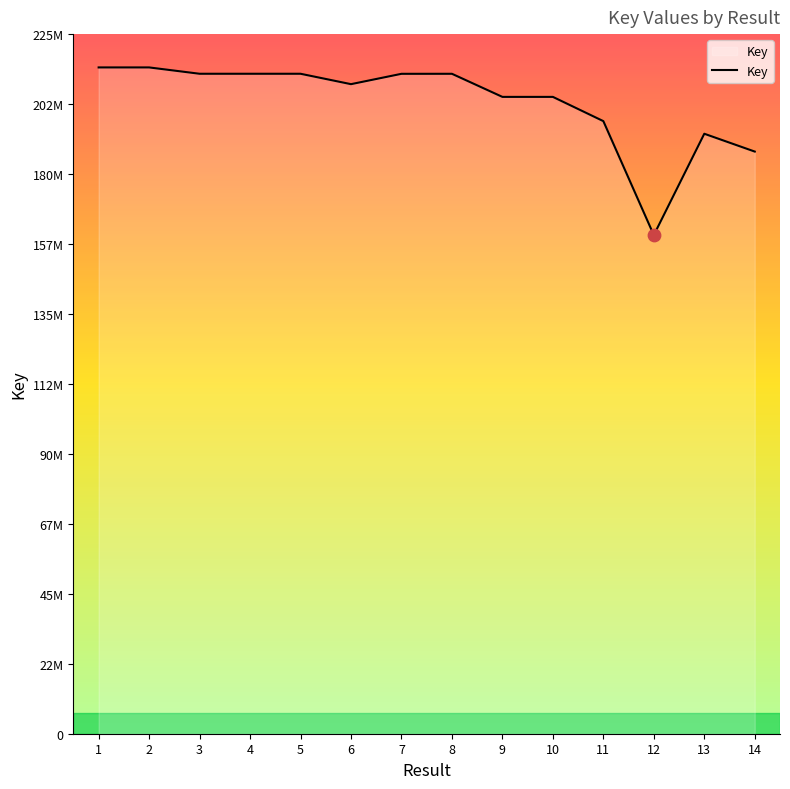

Approximately how many times larger is the value at 8 compared to 3?

1.0